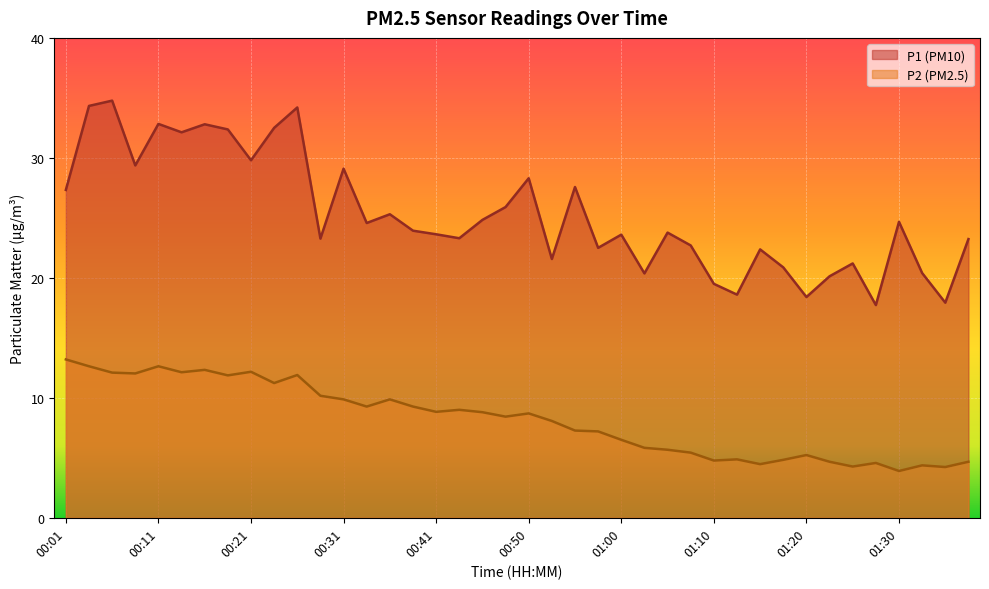

Between 00:08 and 00:50, which series saw the biggest shift?

P2